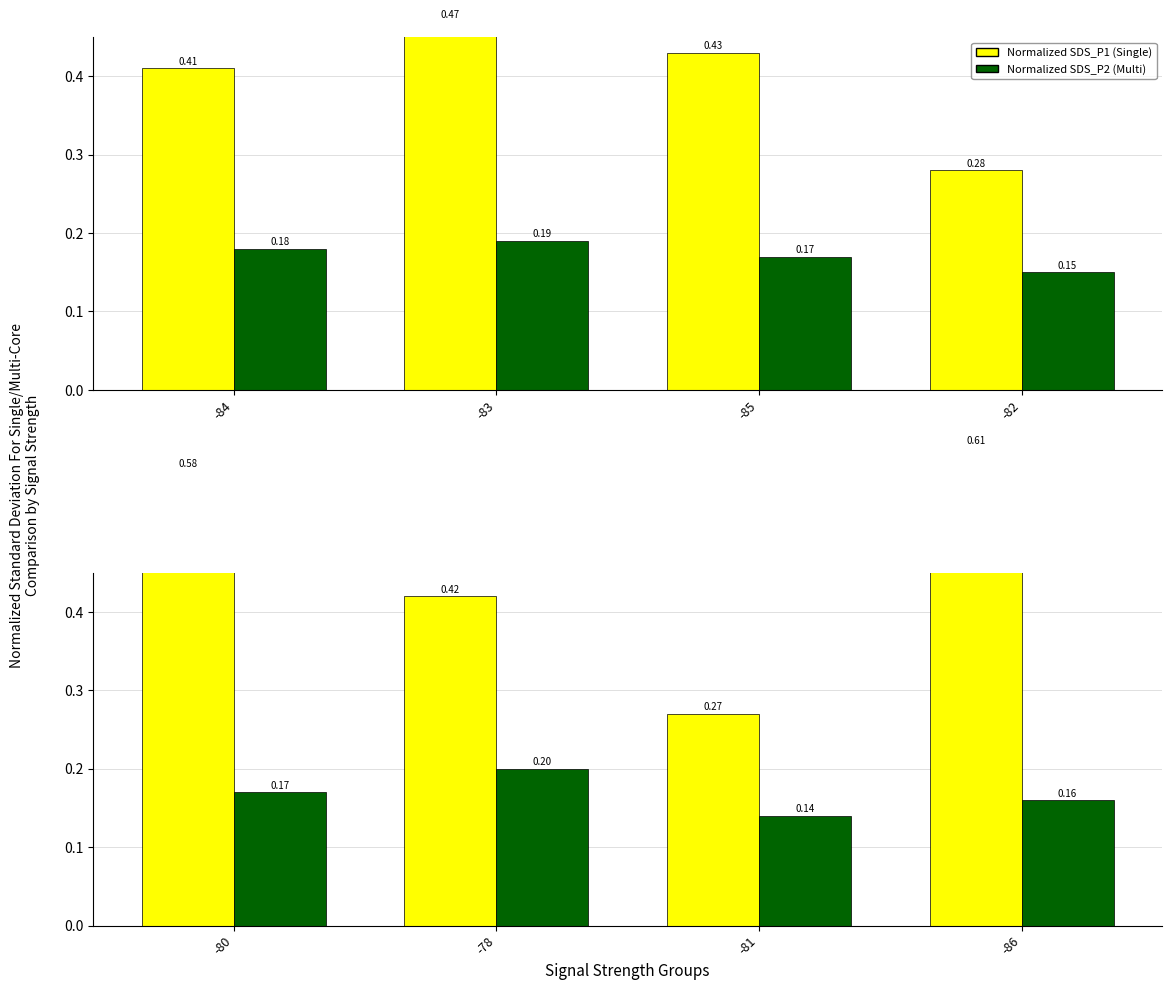

What is the minimum value for SDS_P1 (Normalized)?

0.3